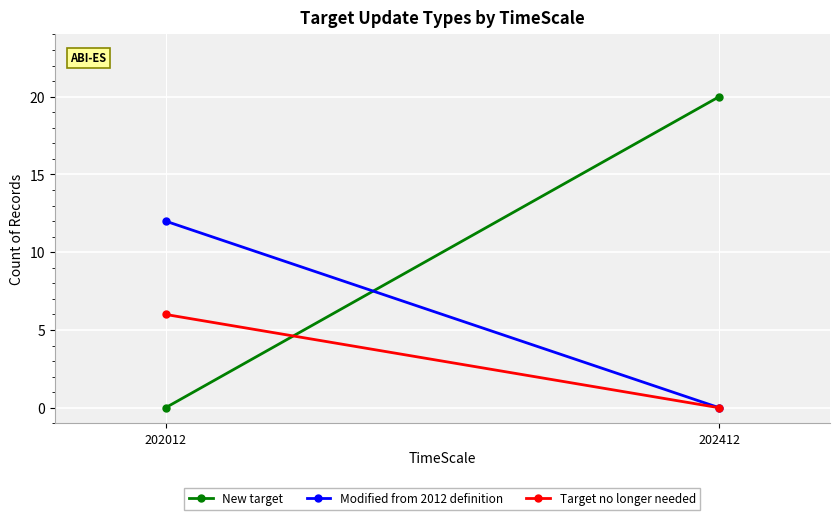

List the labels in order of New target value, largest first.

202412, 202012